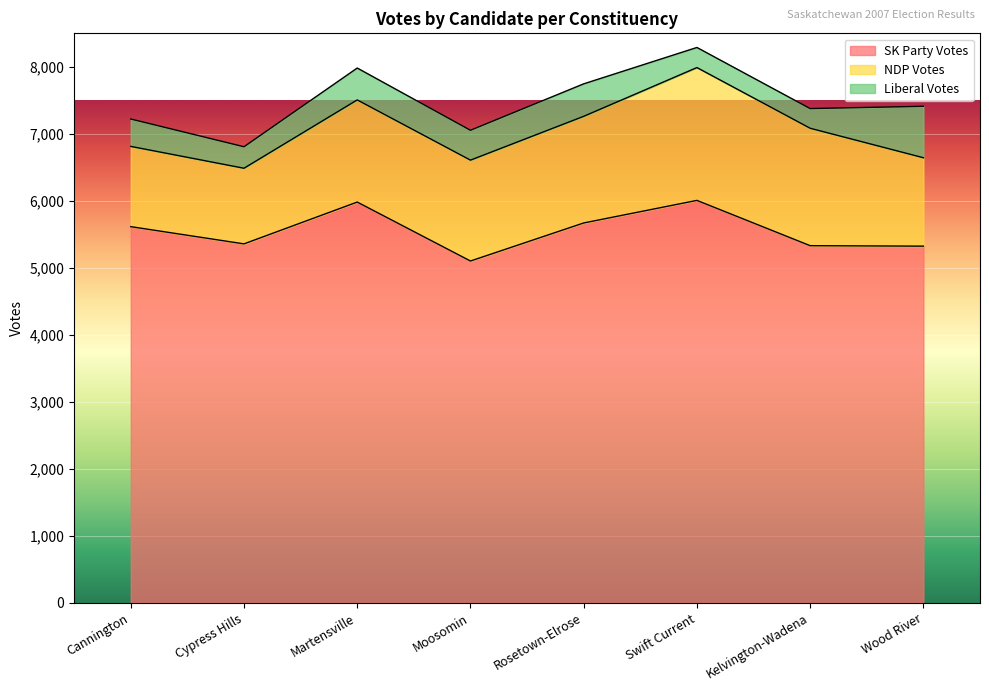

True or false: Liberal Votes and SK Party Votes cross at least once.

False